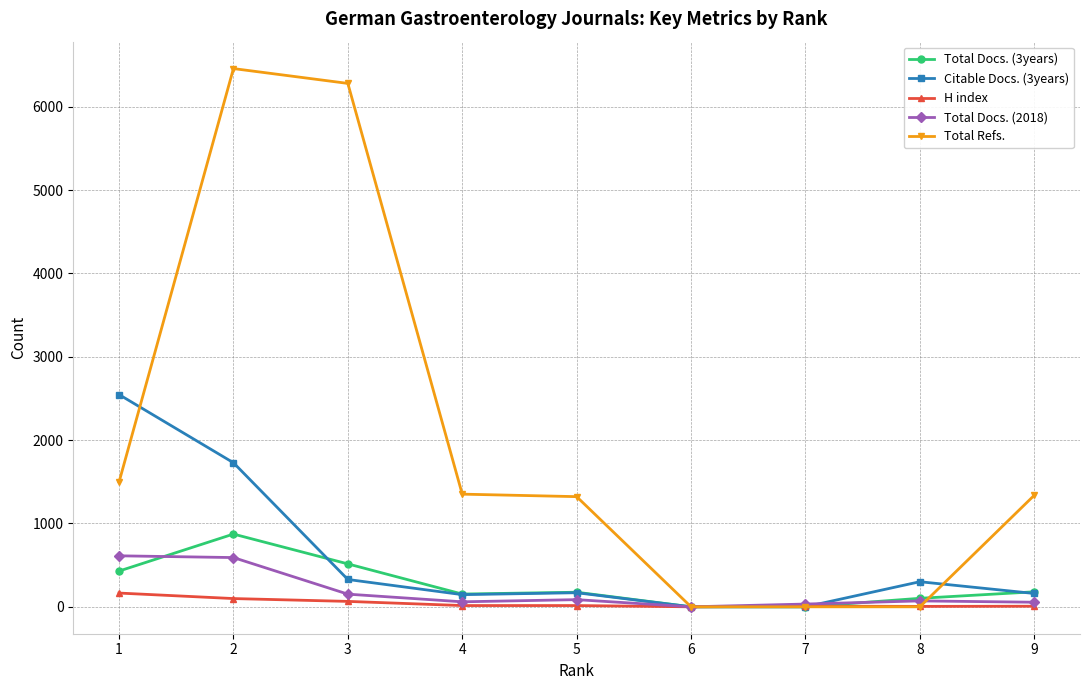

Between 2 and 8, which series saw the biggest shift?

Total Refs.